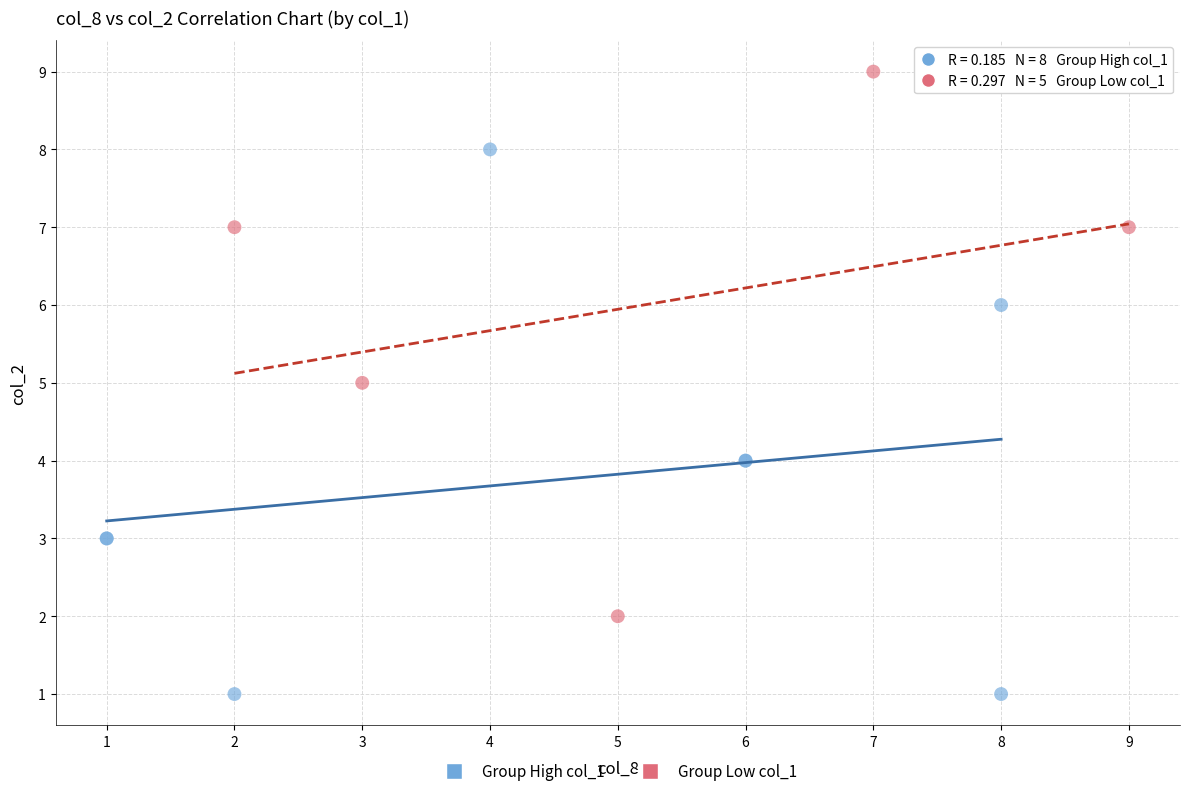

Which series contains the lowest Y value?

Group High col_1